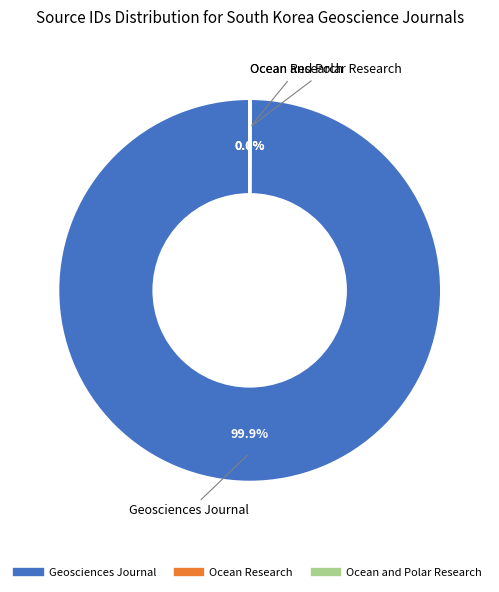

Which slice is the largest?

Geosciences Journal